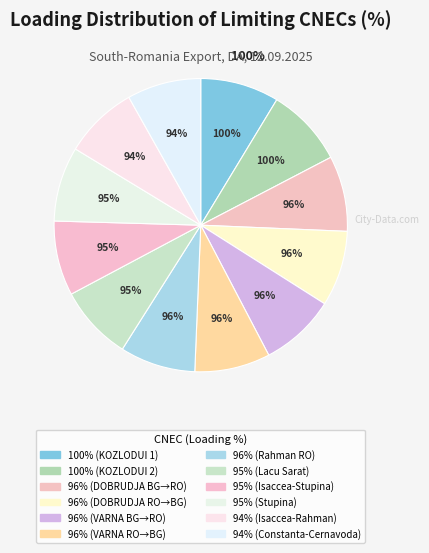

Approximately how many times larger is the value at N-1 OHL Medgidia Sud - Stupina compared to N-1 OHL Constanta Nord - Cernavoda?

1.0